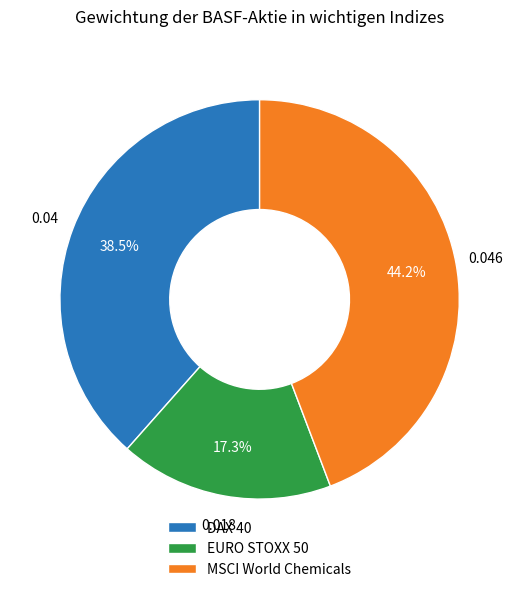

What is the smallest slice in the pie chart?

EURO STOXX 50